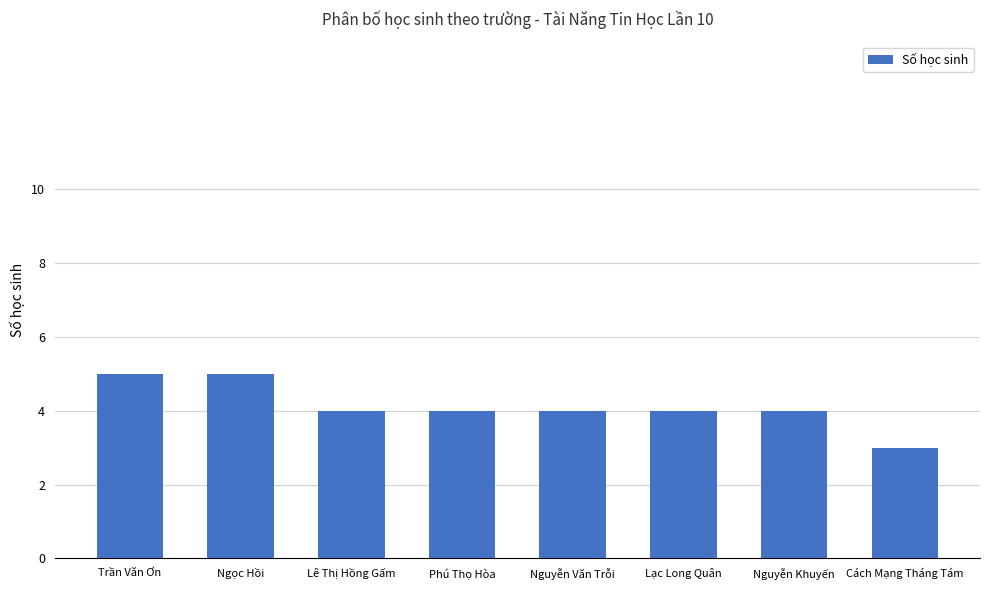

The chart shows a value of 2 at Cách Mạng Tháng Tám. True or false?

False